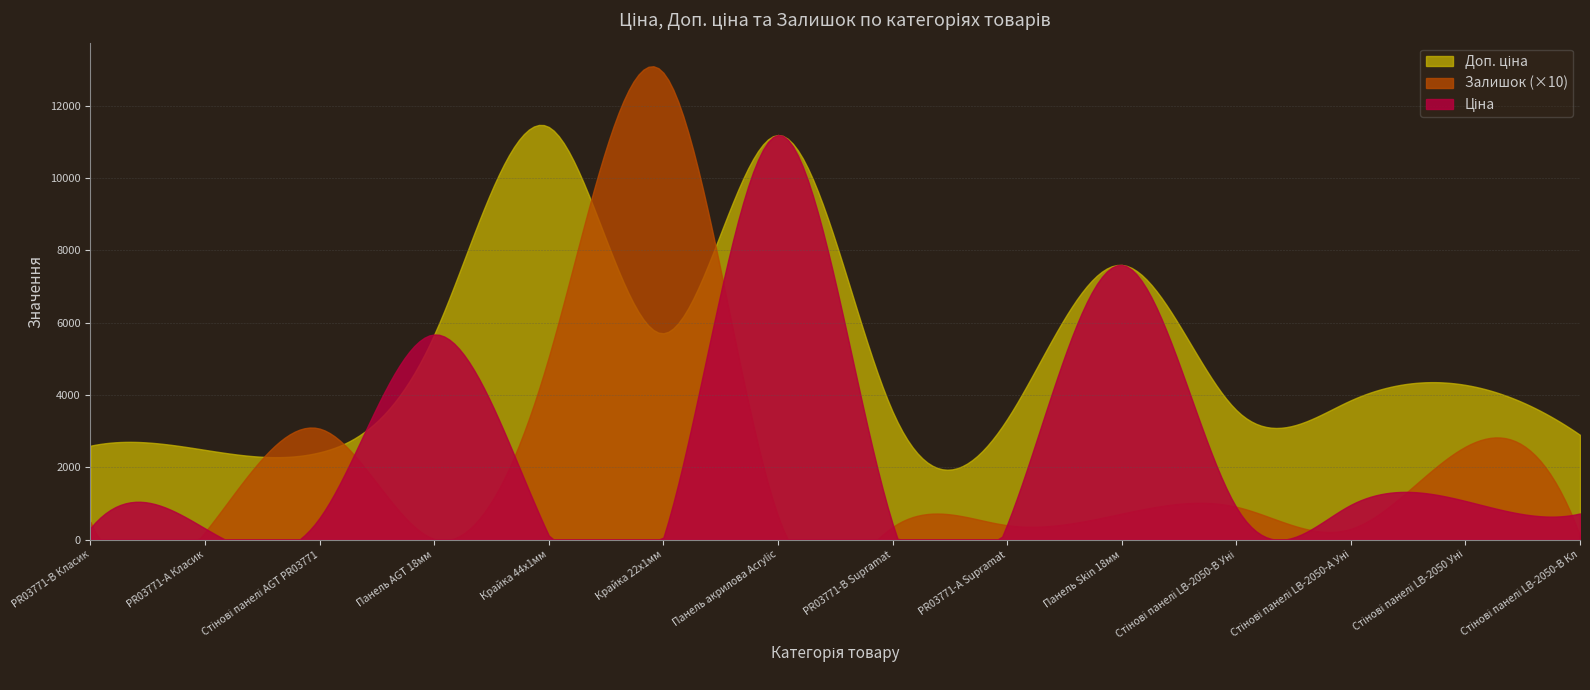

Between Доп. ціна and 6, which series saw the biggest shift?

Ціна